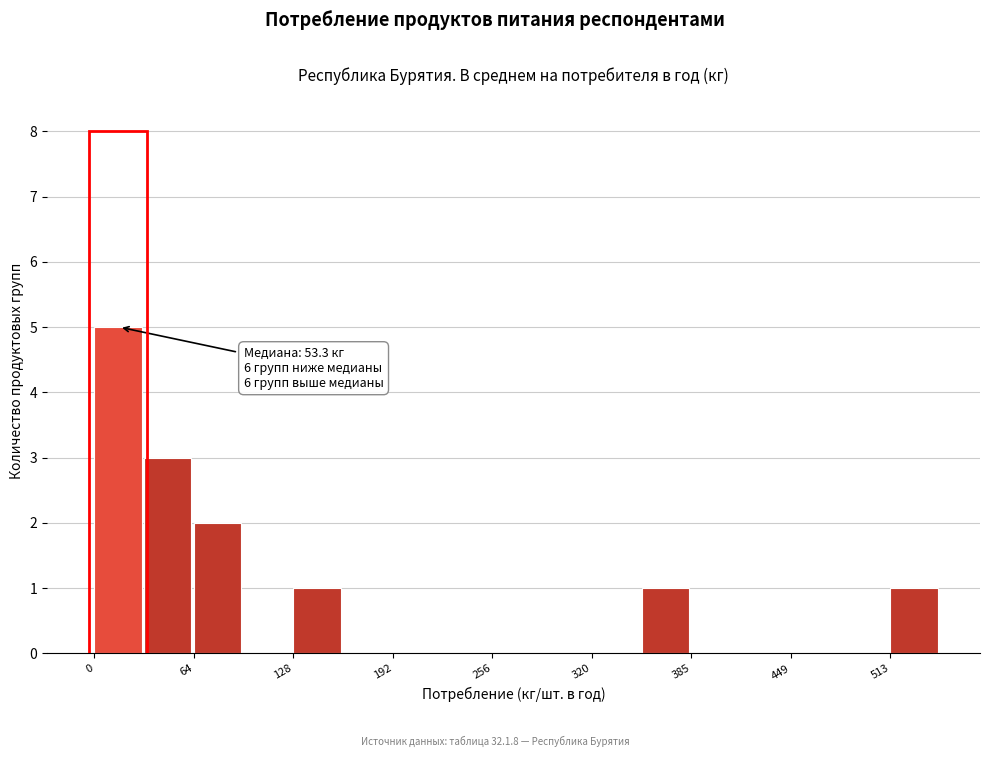

Around what value on the x-axis is the tallest bar? Give the approximate position of its centre, as read against the axis.

20